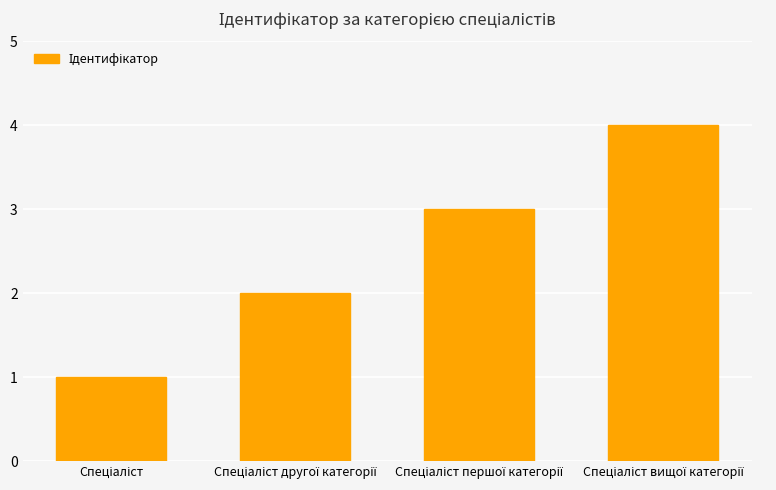

What is the smallest value displayed?

1